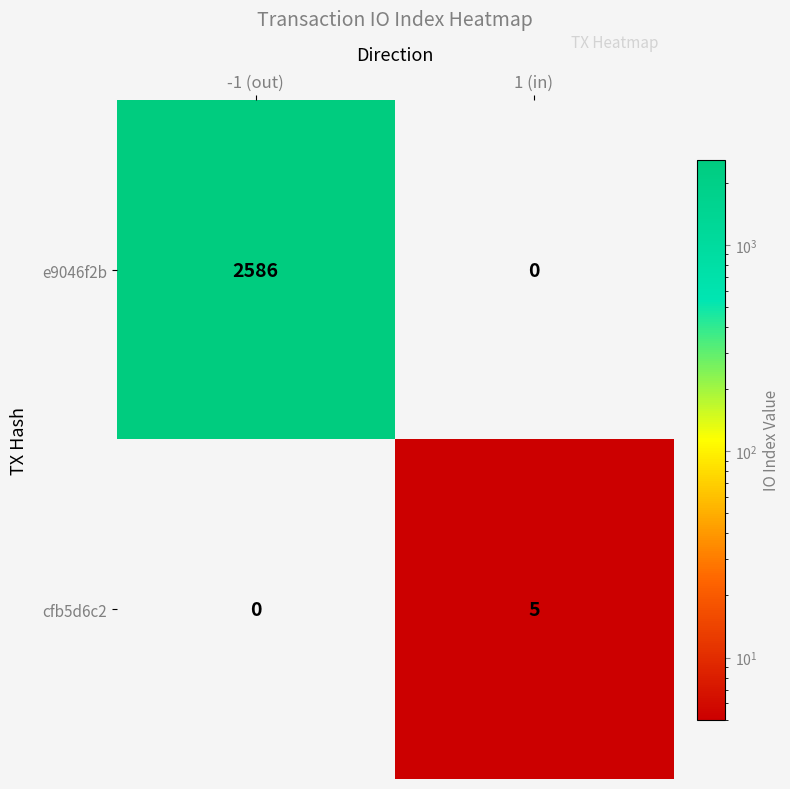

At which category is the sum across all series the highest?

-1 (out)